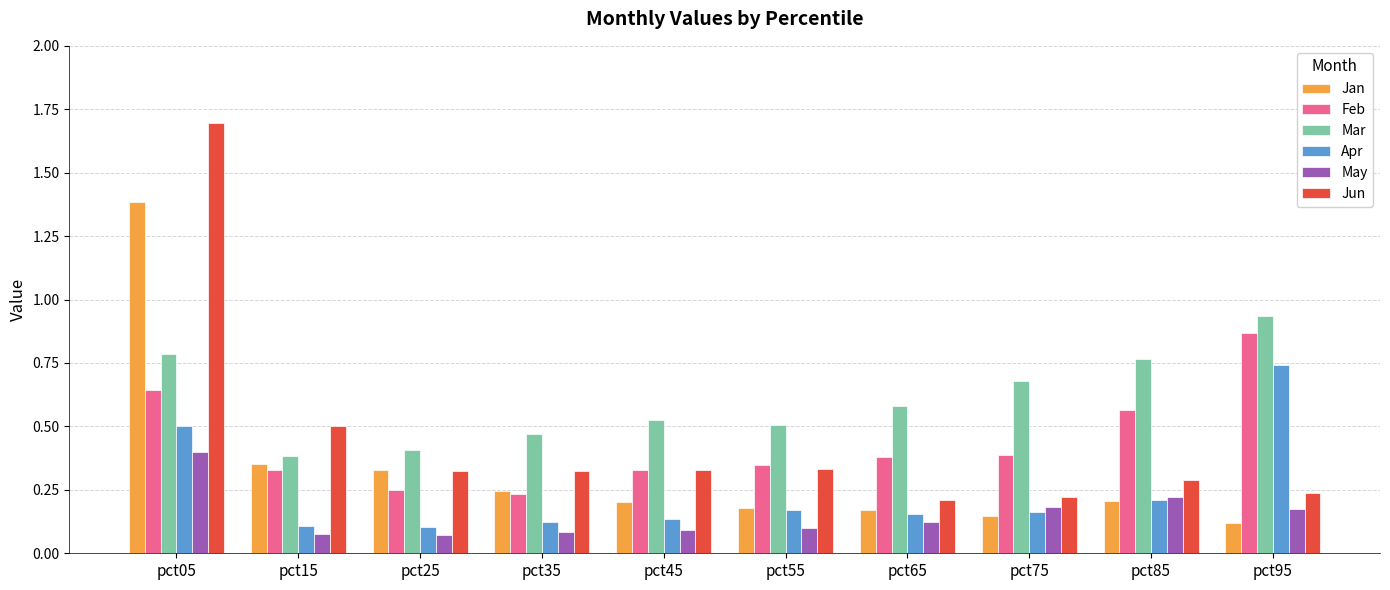

At which label does Mar reach its peak?

pct95